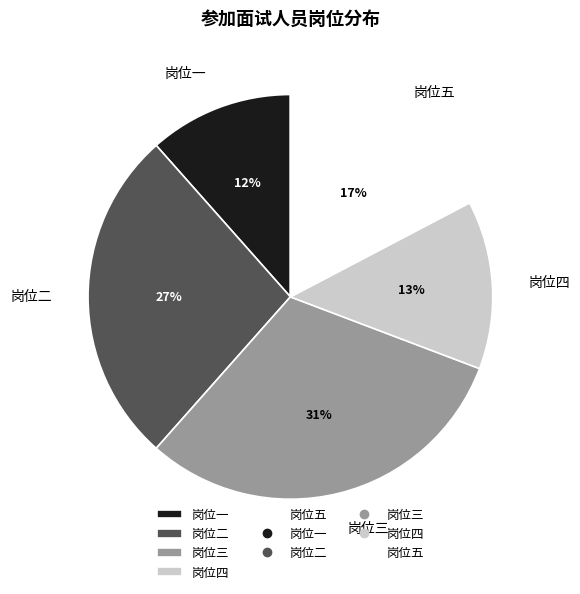

Does 岗位一 represent more than half of the total?

No